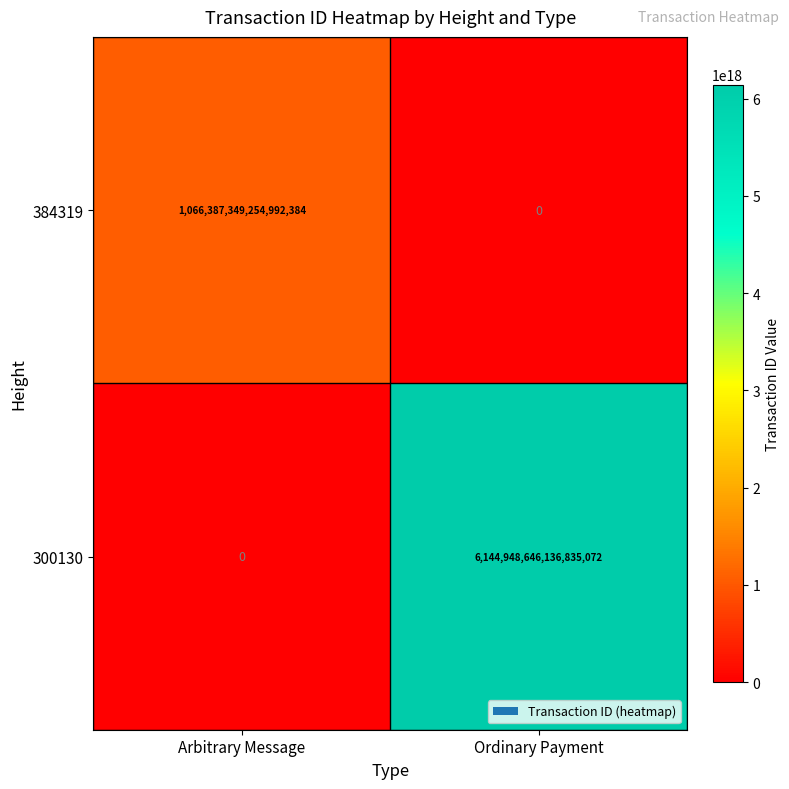

Rank the series by their maximum value, from lowest to highest.

384319, 300130